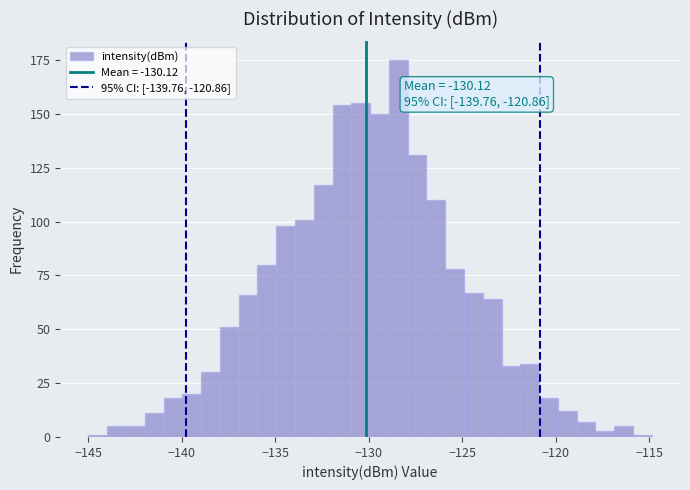

Around what value on the x-axis is the tallest bar? Give the approximate position of its centre, as read against the axis.

-128.5